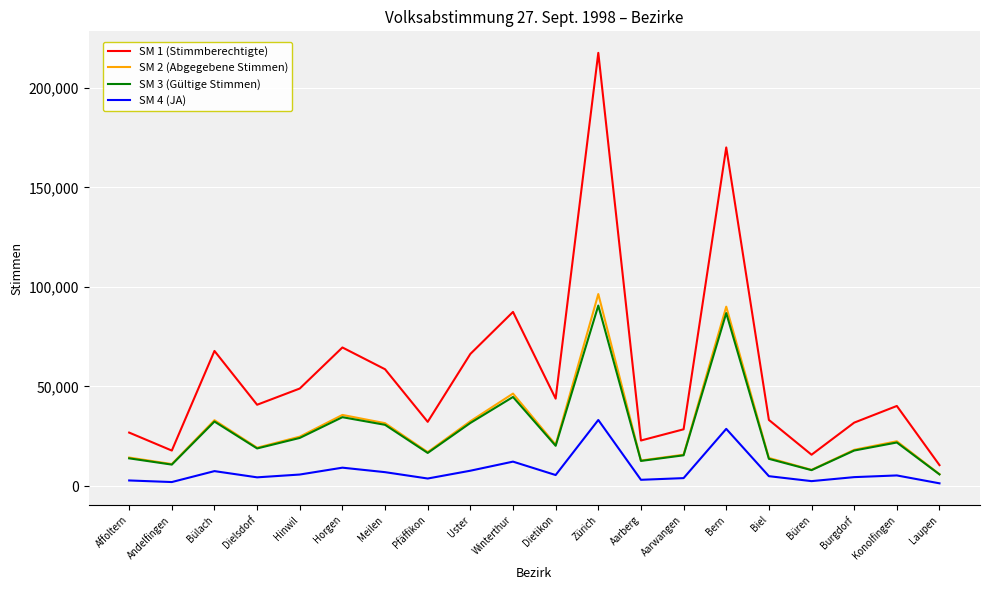

Which series has the largest total across all categories?

SM 1 (Stimmberechtigte)